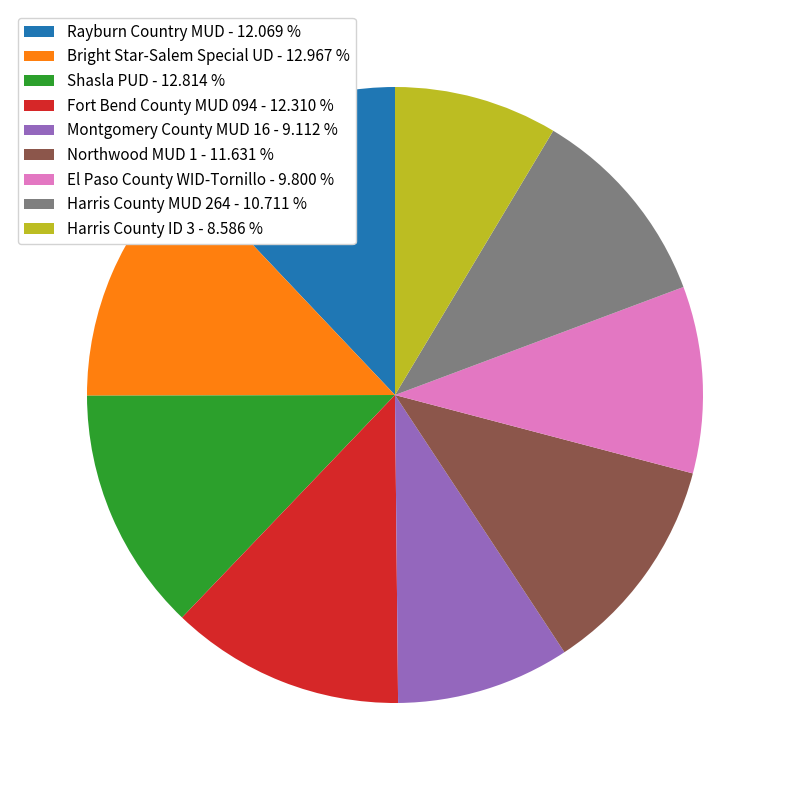

Do Fort Bend County MUD 094 - 12.310 % and El Paso County WID-Tornillo - 9.800 % together represent more than half of the pie?

No